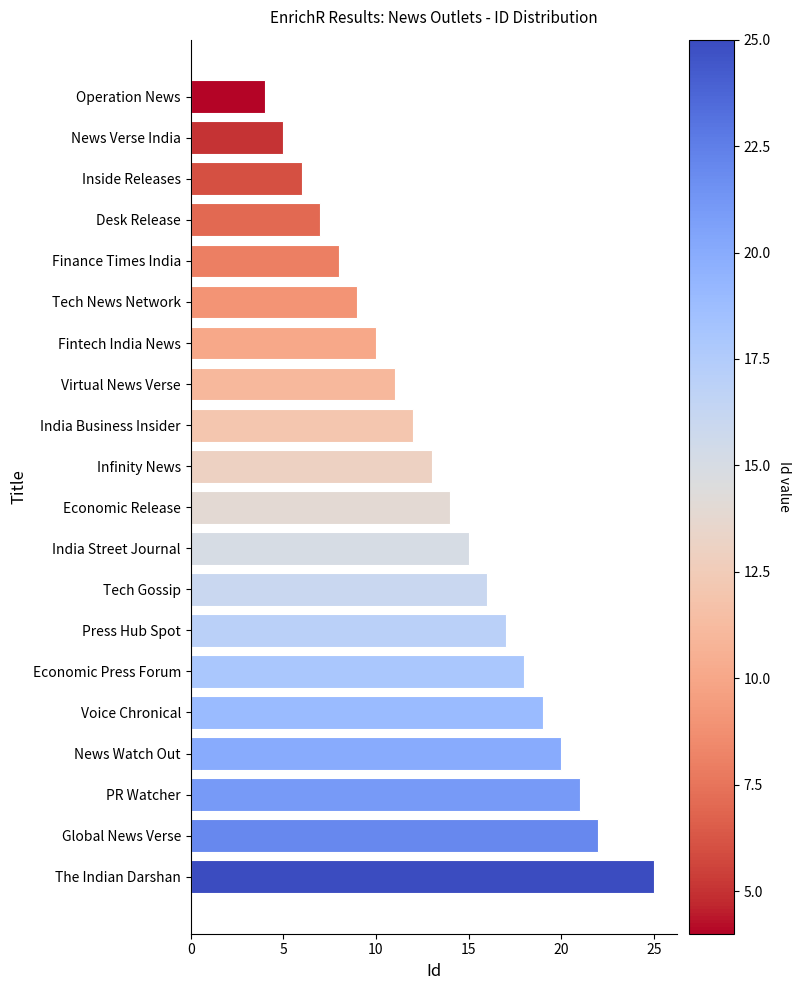

Rank the categories by value from highest to lowest.

The Indian Darshan, Global News Verse, PR Watcher, News Watch Out, Voice Chronical, Economic Press Forum, Press Hub Spot, Tech Gossip, India Street Journal, Economic Release, Infinity News, India Business Insider, Virtual News Verse, Fintech India News, Tech News Network, Finance Times India, Desk Release, Inside Releases, News Verse India, Operation News